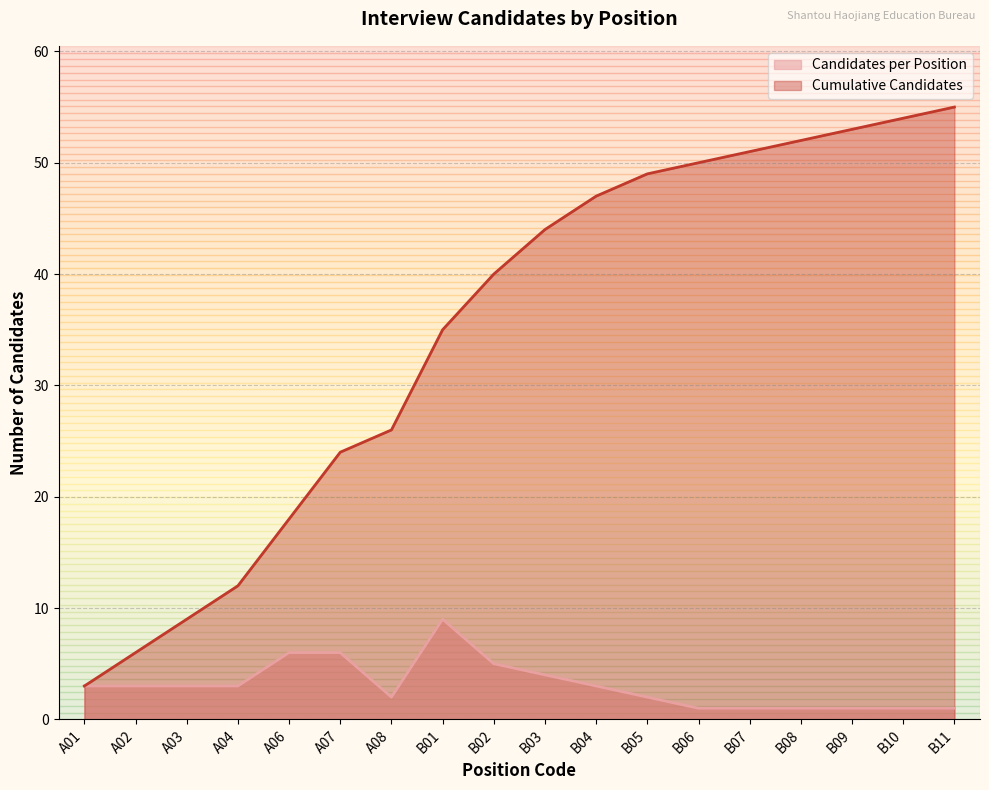

Rank the series at B04 from lowest to highest value.

Candidates per Position, Cumulative Candidates